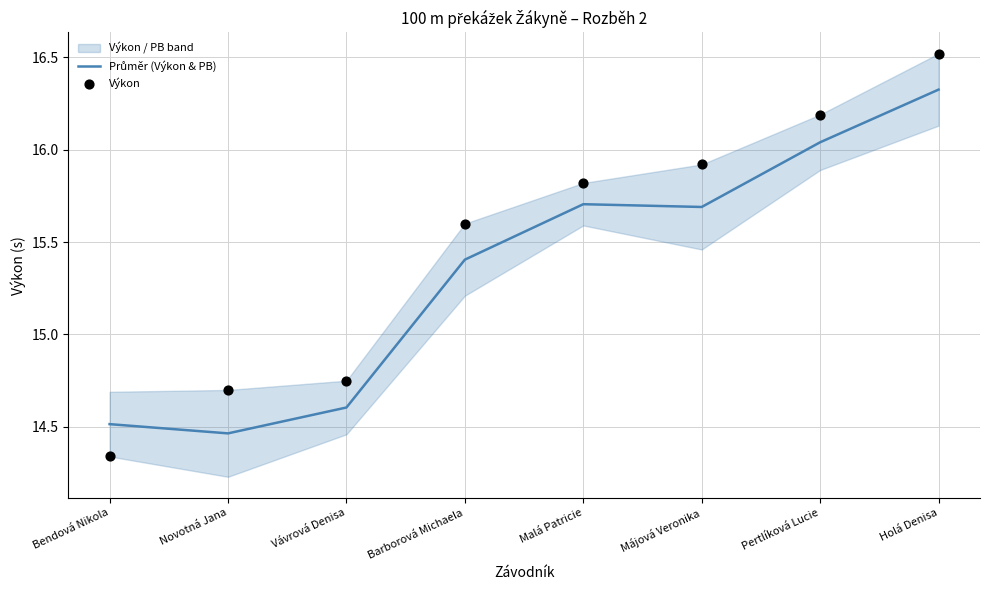

At which category is the sum across all series the highest?

Holá Denisa